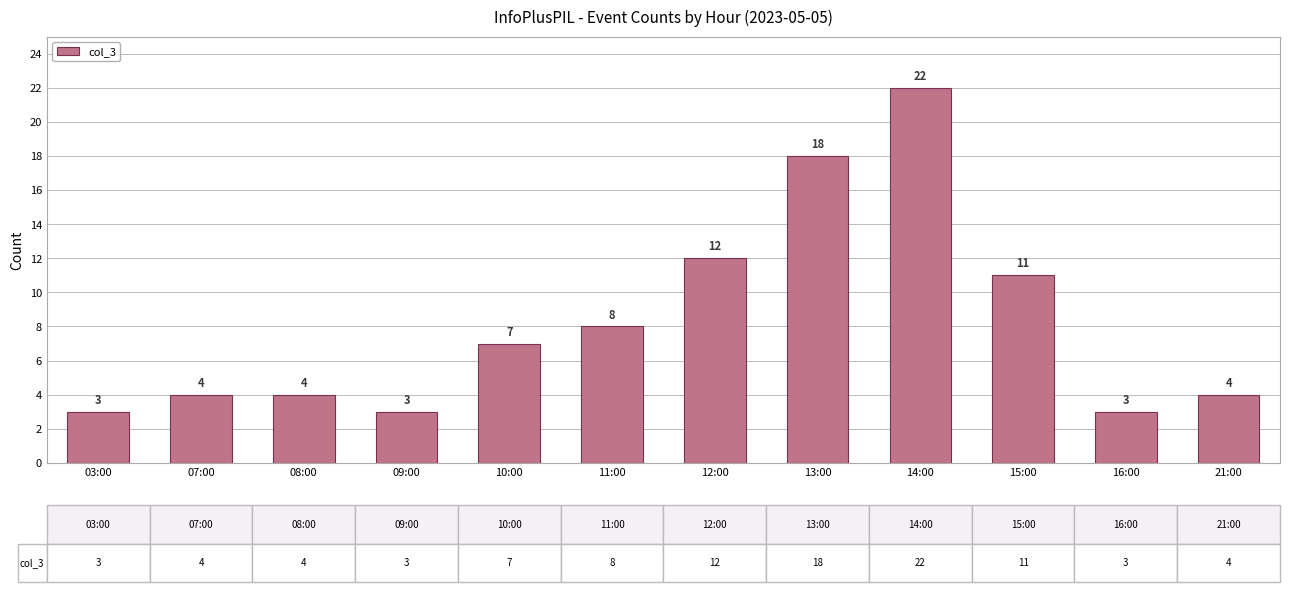

Approximately how many times larger is the value at 11:00 compared to 03:00?

2.7